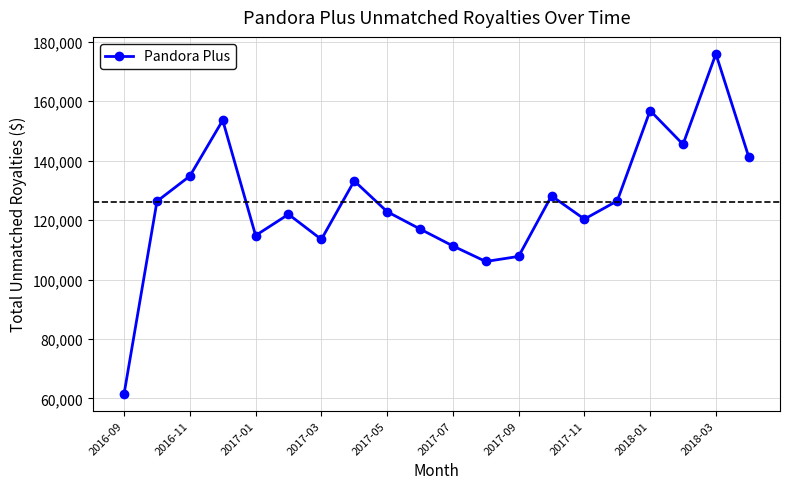

How many points are lower than both their immediate neighbors (excluding endpoints)?

5